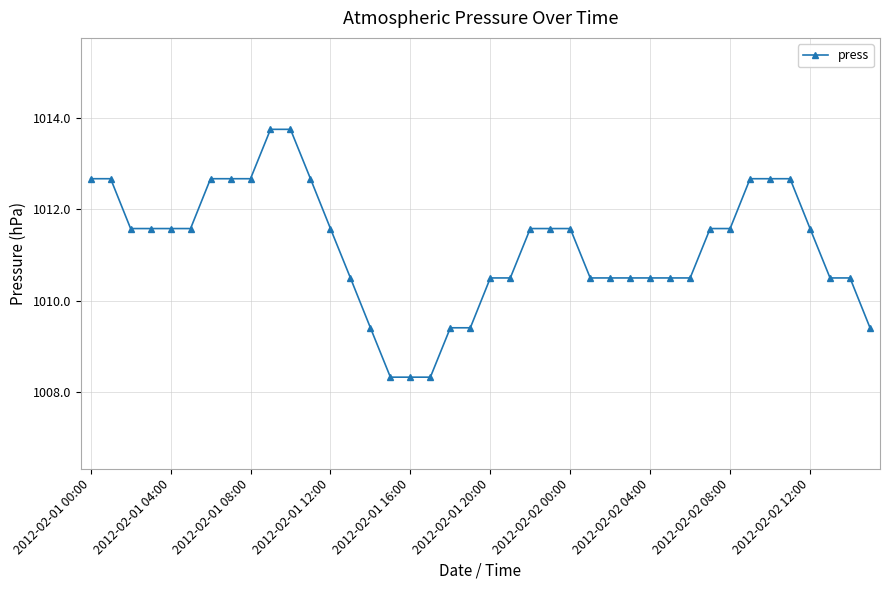

What is the greatest value displayed?

1013.8